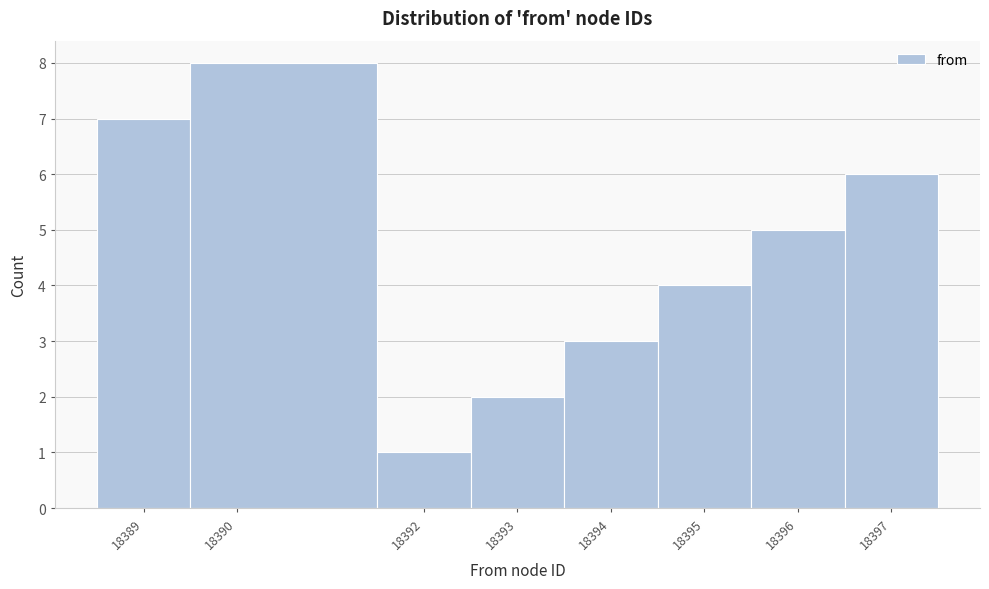

Over which range of the x-axis is the bar tallest?

18389.5 to 18391.5